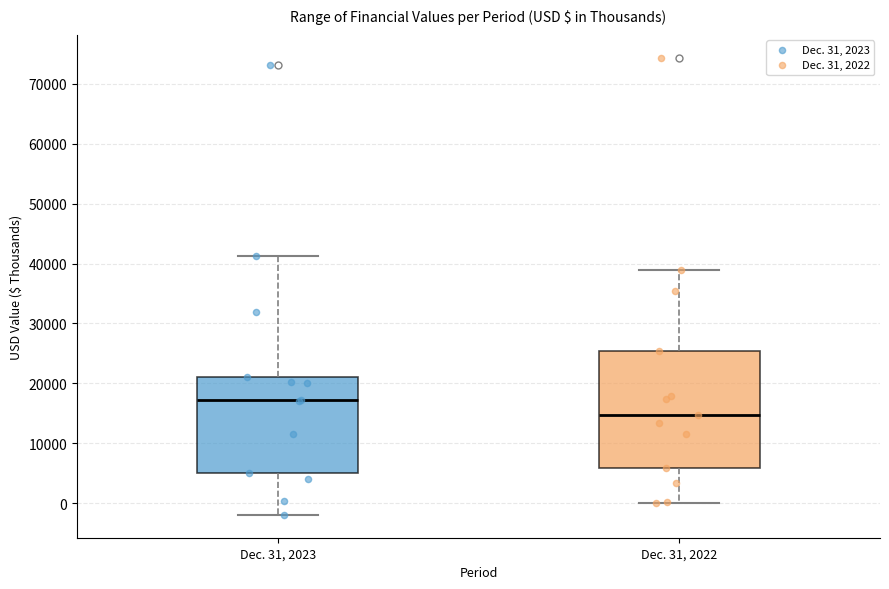

Where is the lower edge of the box for Dec. 31, 2023 on the y-axis? The values are not printed on the chart, so give them approximately, as read against the axis.

5000